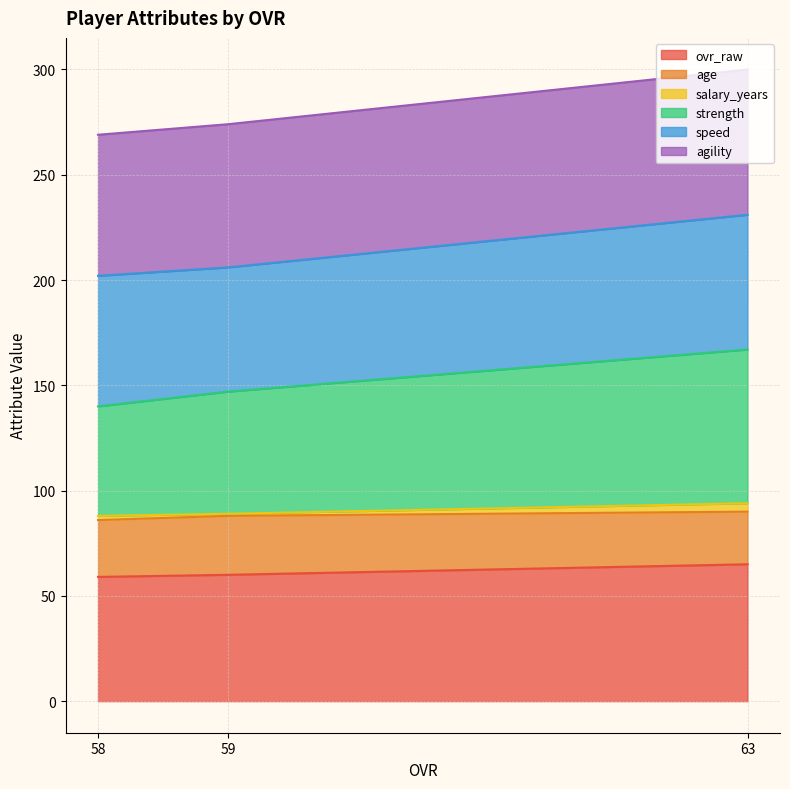

What is the highest value of the ovr_raw series?

65